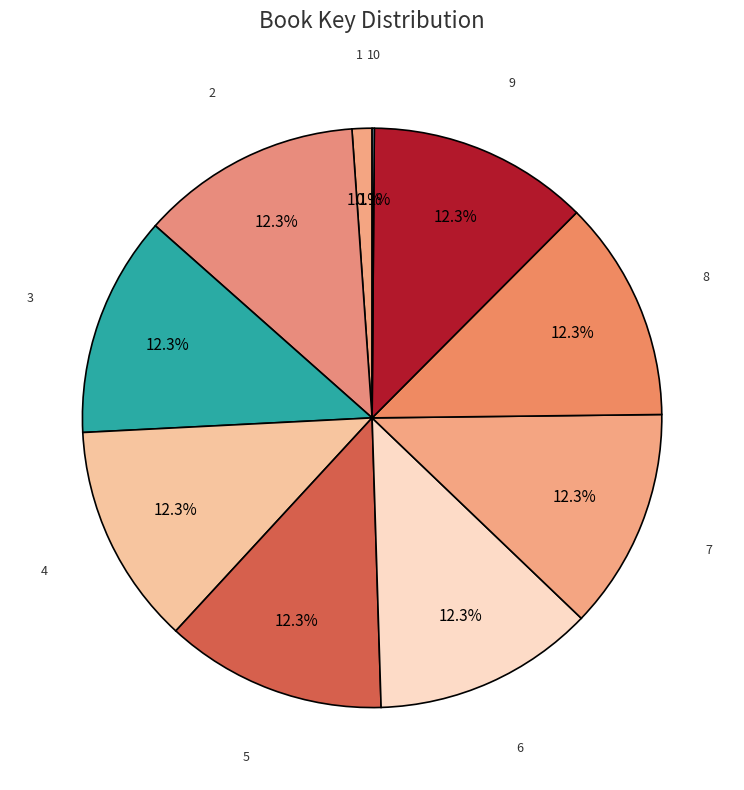

To the nearest percent, what is the difference between the largest and smallest slice percentages?

12%